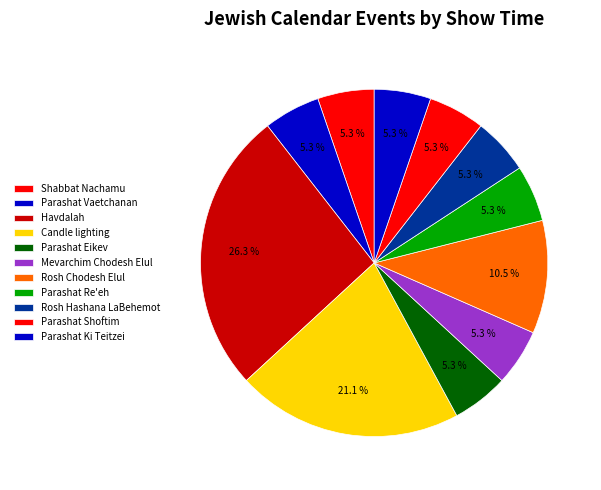

Is there a majority slice in this chart?

No